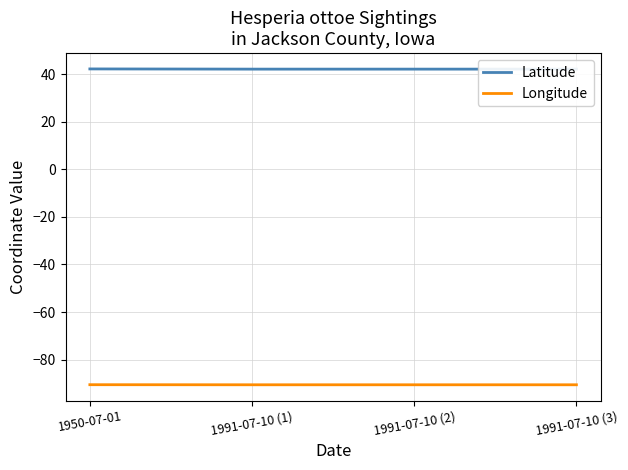

What is the spread (max minus min) of values at 1991-07-10 (3)?

132.6